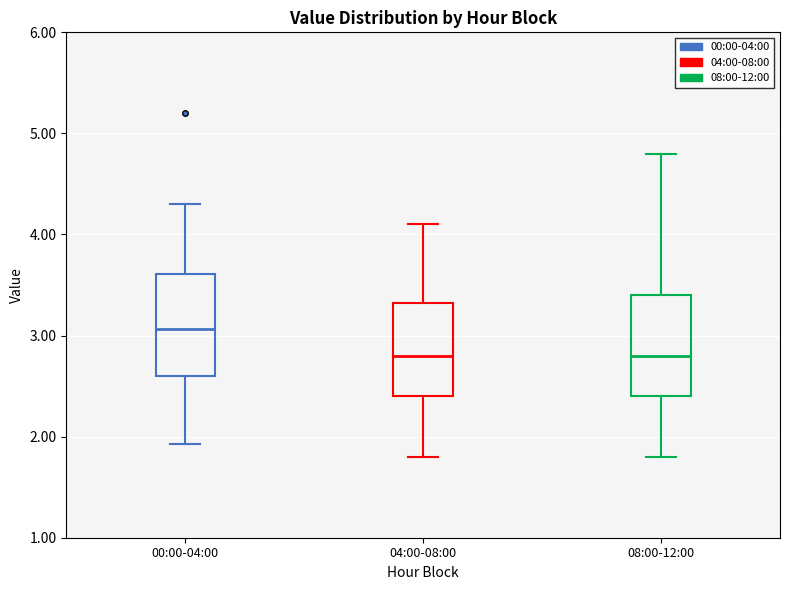

Which box has the highest median line?

00:00-04:00